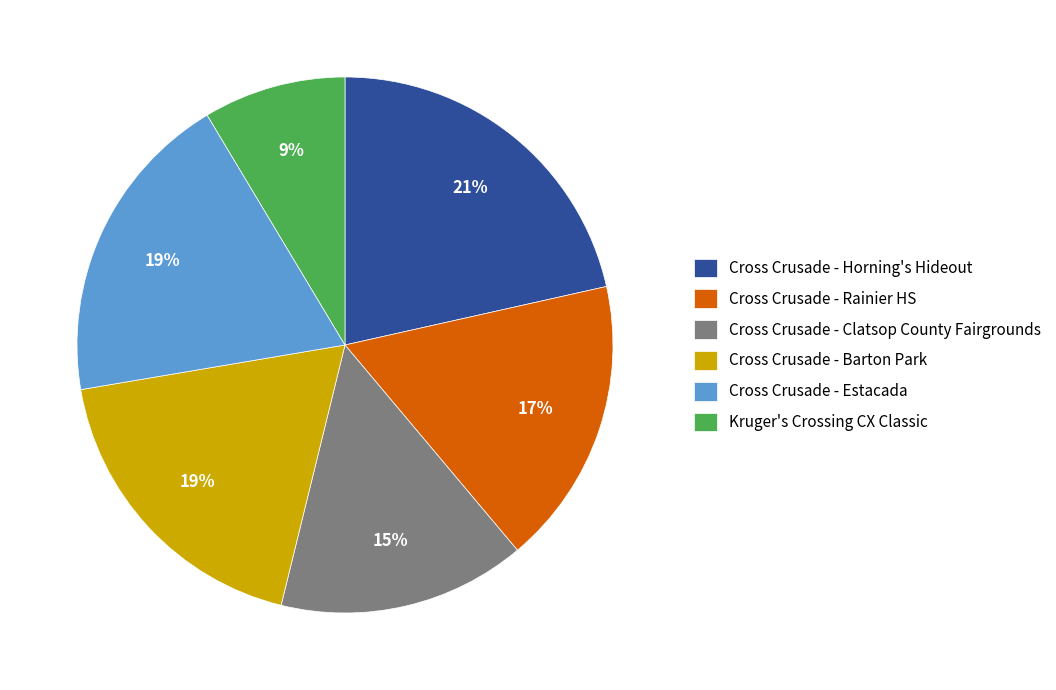

To the nearest percent, what portion does Kruger's Crossing CX Classic represent?

9%